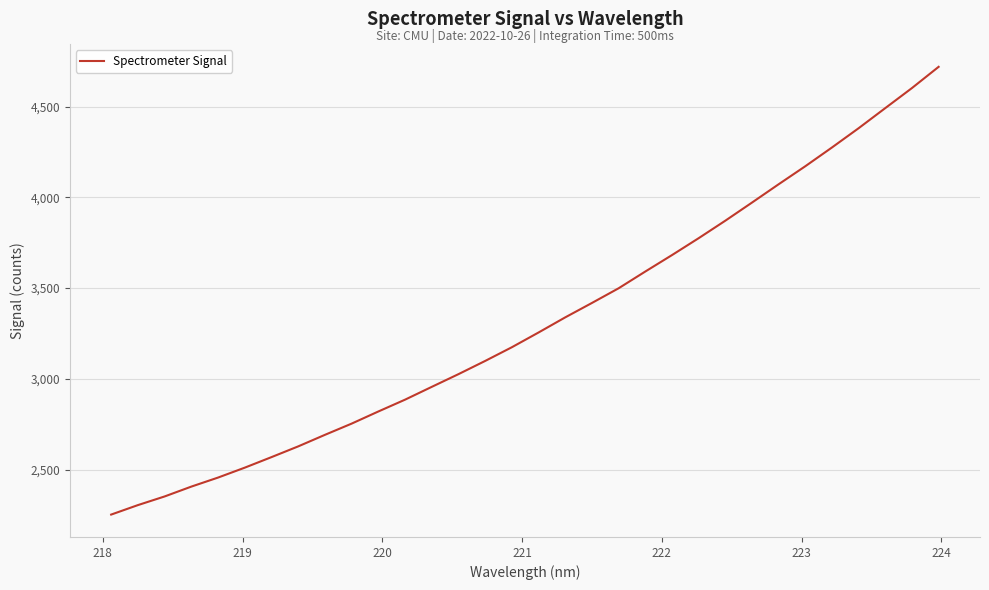

What is the greatest value displayed?

4719.1